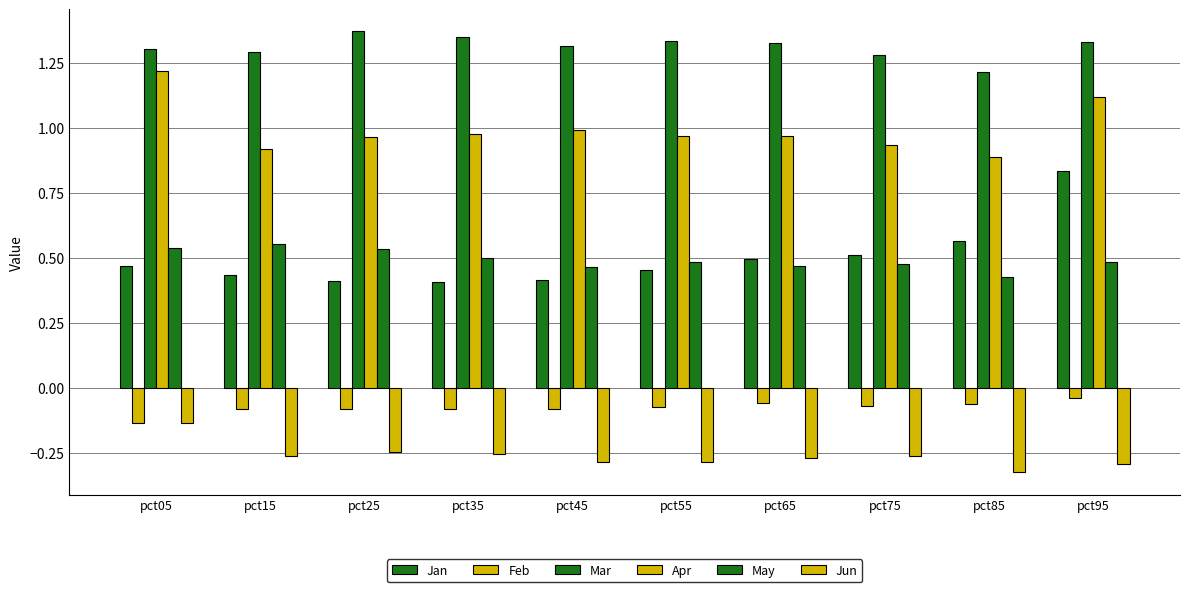

Which series has the largest range (max minus min)?

Jan